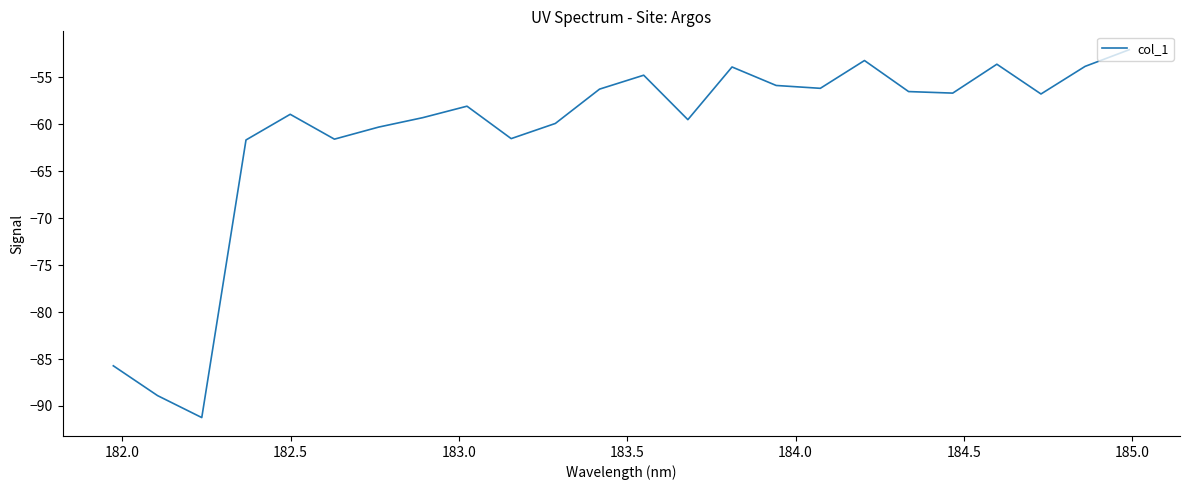

What is the greatest value displayed?

-52.1